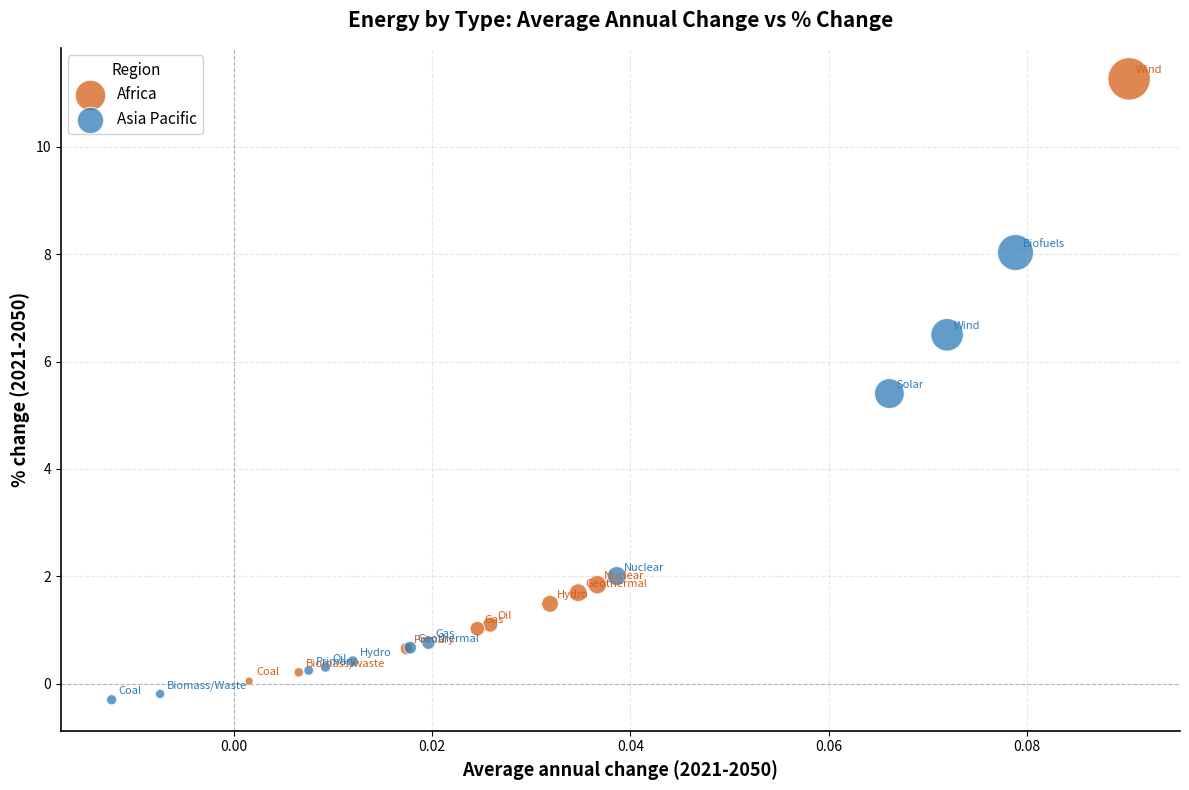

Which series contains the highest Y value?

Africa